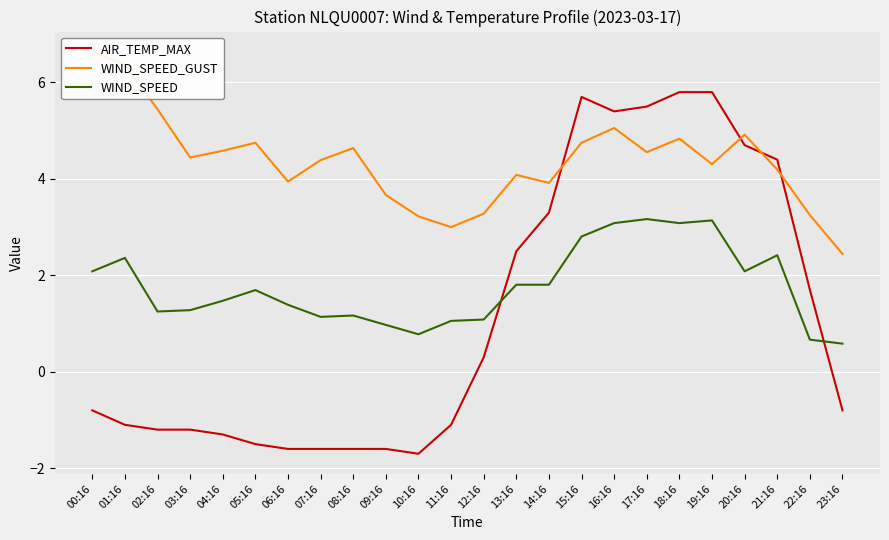

What is the value of the WIND_SPEED point at the 10th from the left?

1.0